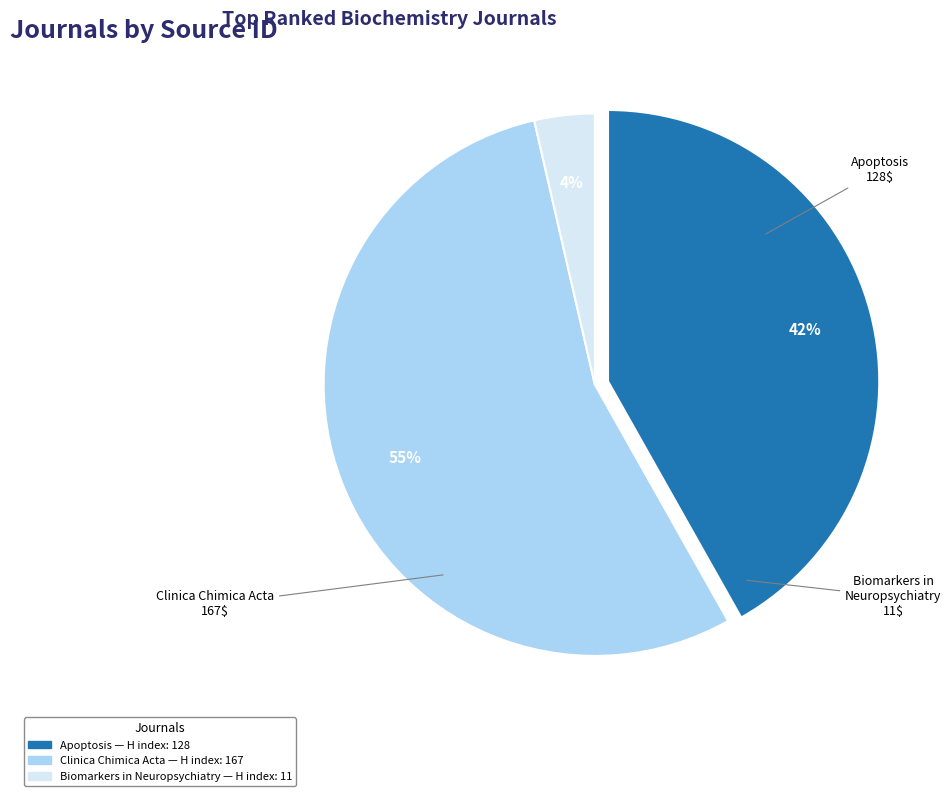

Is it true that Apoptosis is 35% of the pie?

False